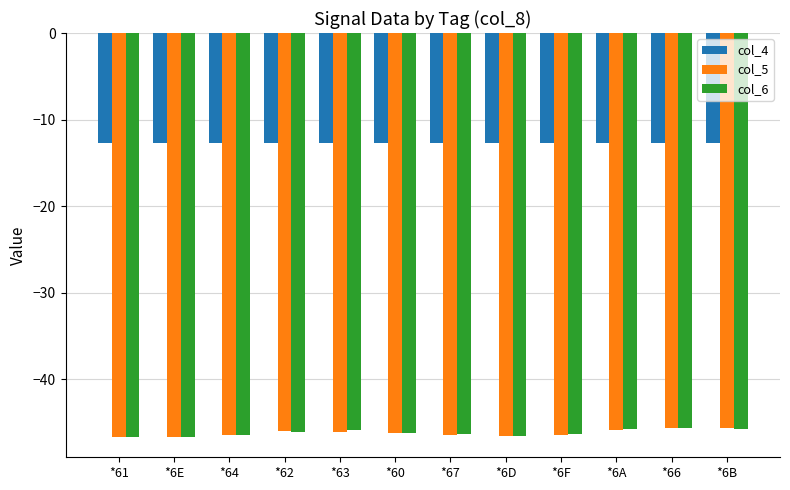

What is the difference between the highest and lowest values at *66?

32.9